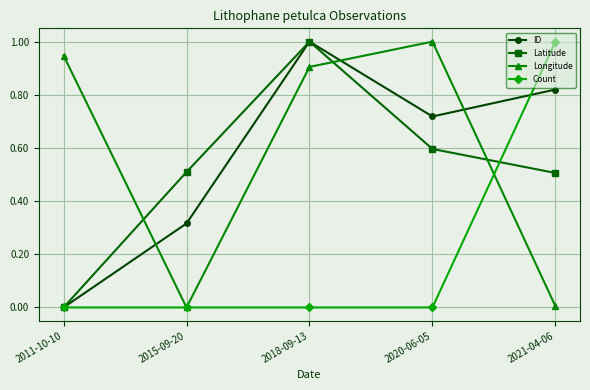

At how many categories does at least one series exceed 0?

5